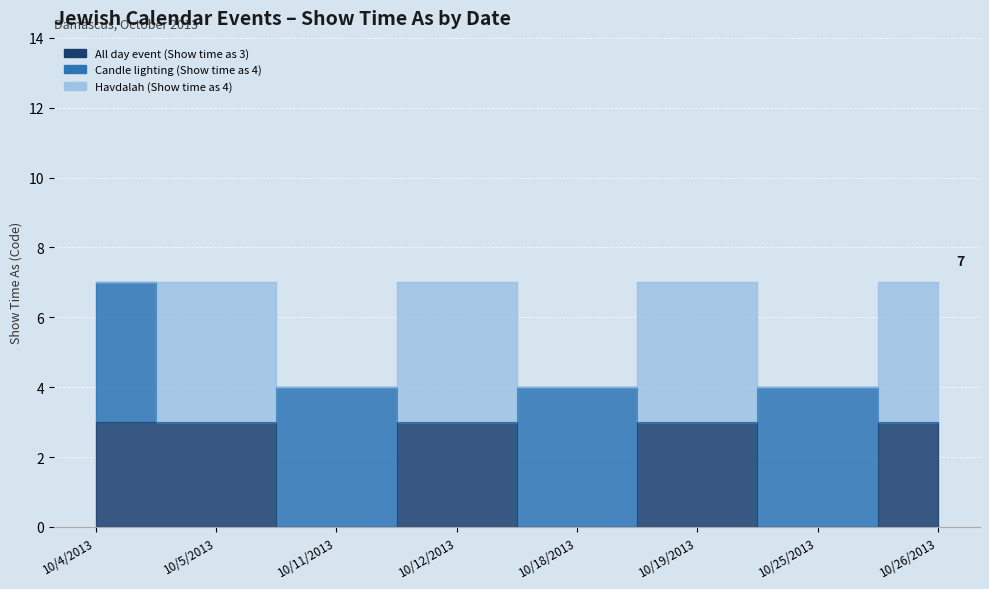

True or false: All day event (Show time as 3) and Candle lighting (Show time as 4) intersect in this chart.

True